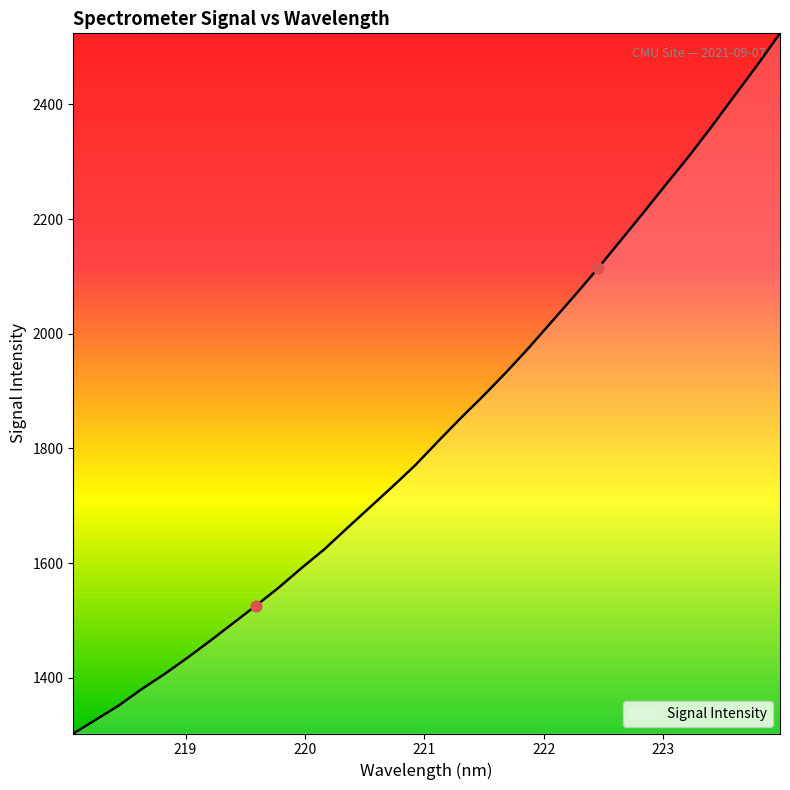

What is the difference between the maximum and minimum values?

1221.0